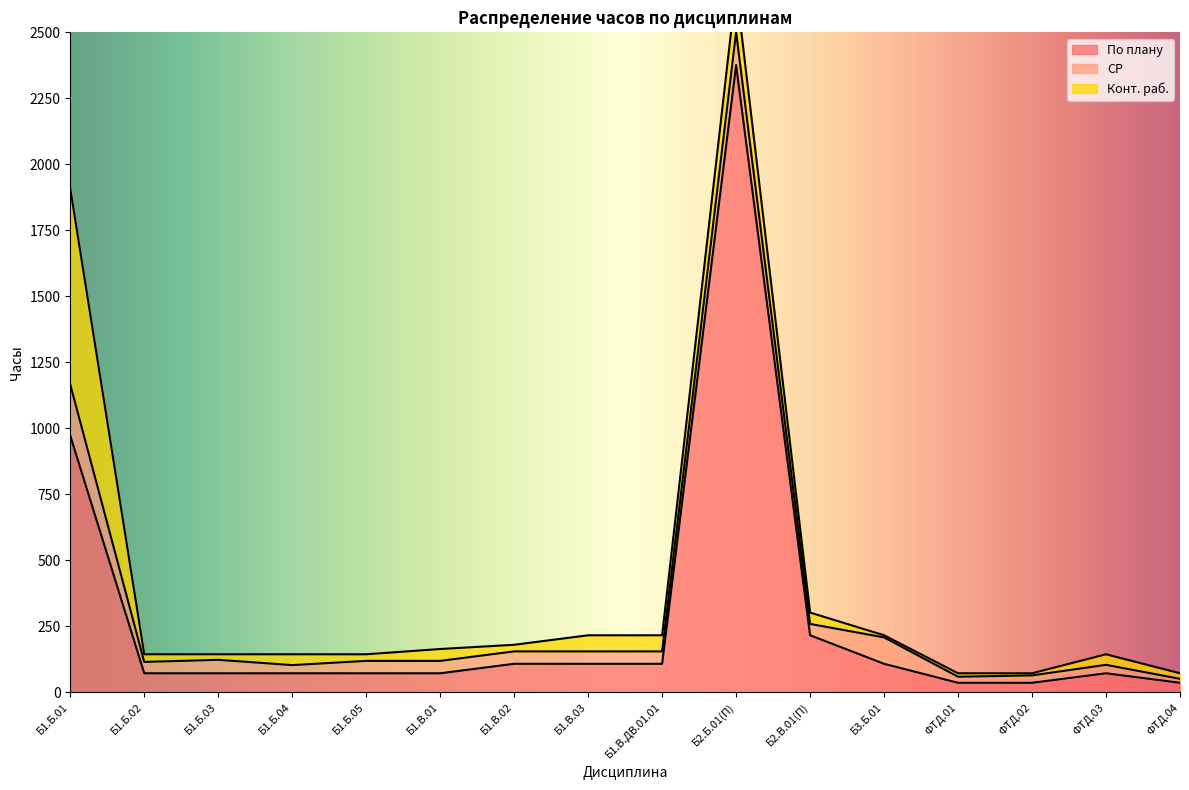

At which category is the sum across all series the highest?

Б2.Б.01(П)